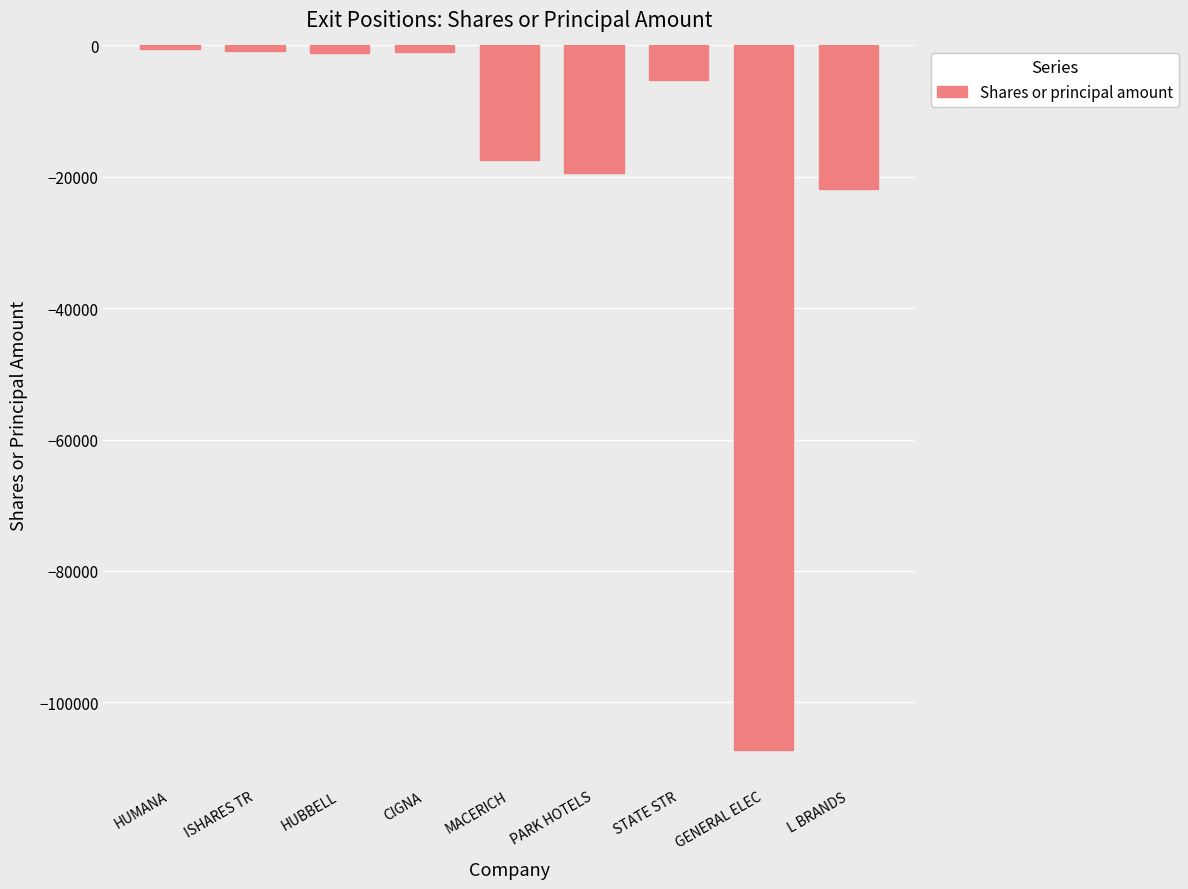

How many bars are there in total?

9